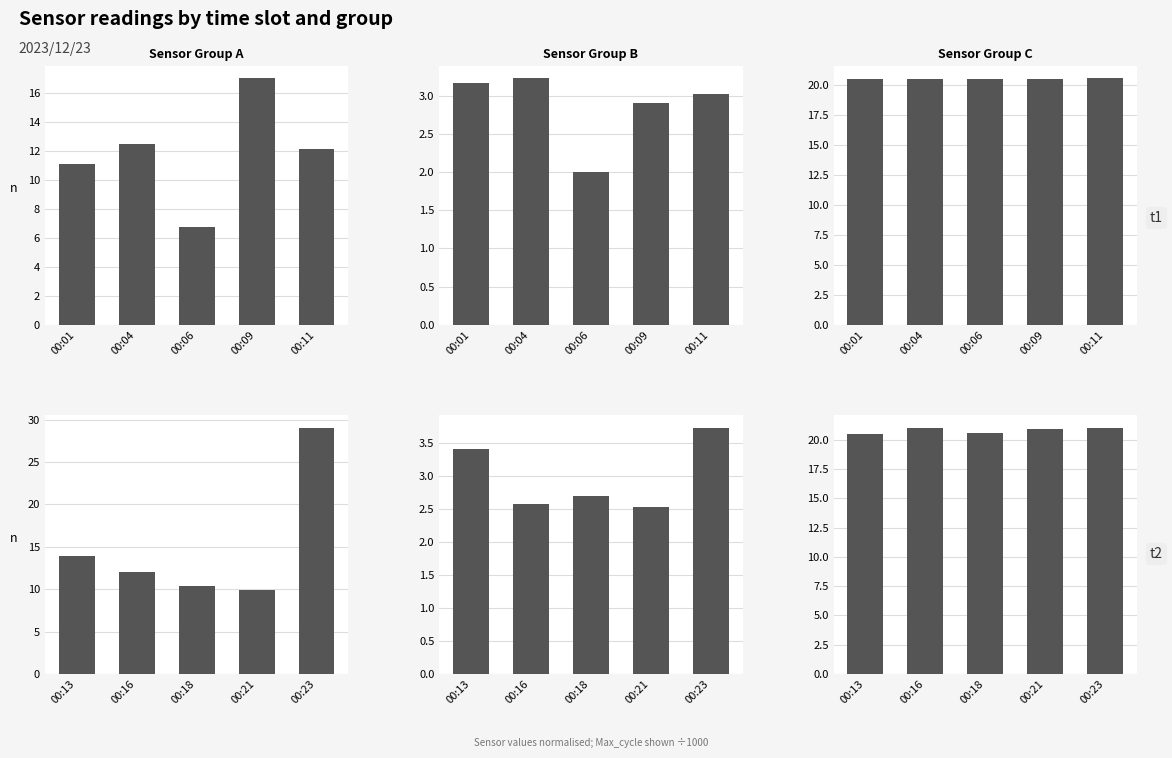

Count the SDS_P2 values in the range 2 to 3.

3